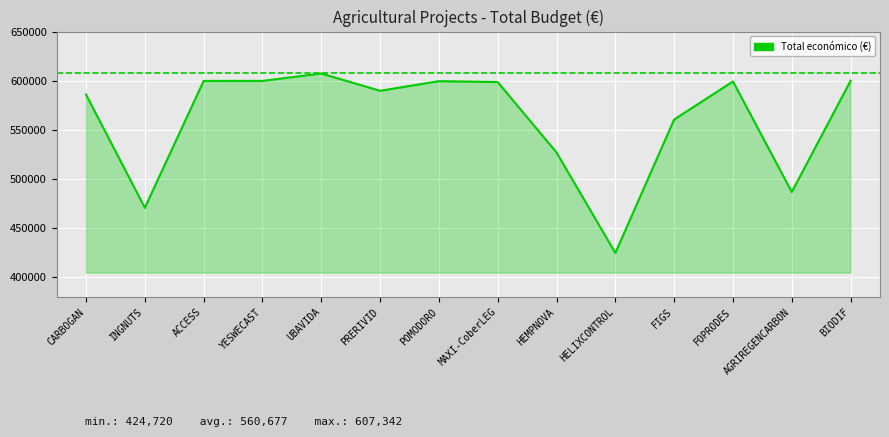

What is the sum of the values at POMODORO and PRERIVID?

1189271